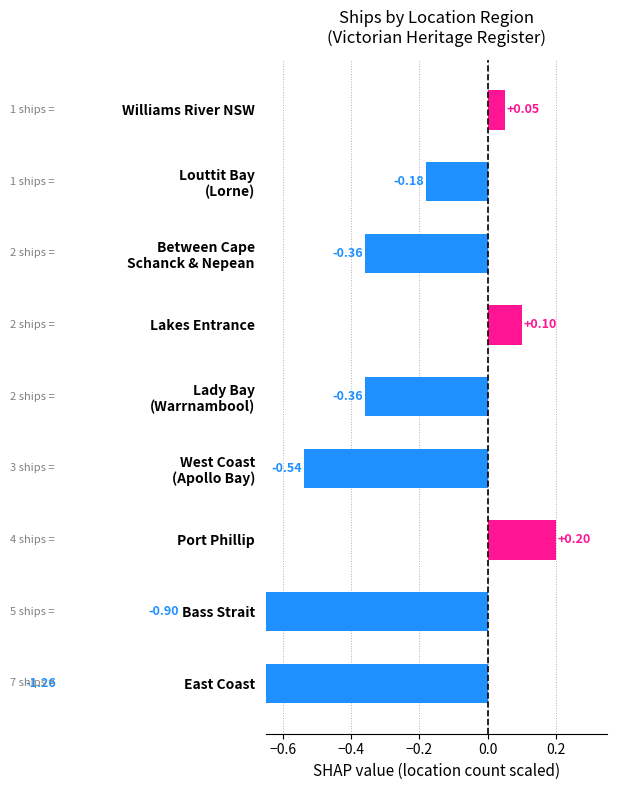

Does the chart contain stacked bars?

No